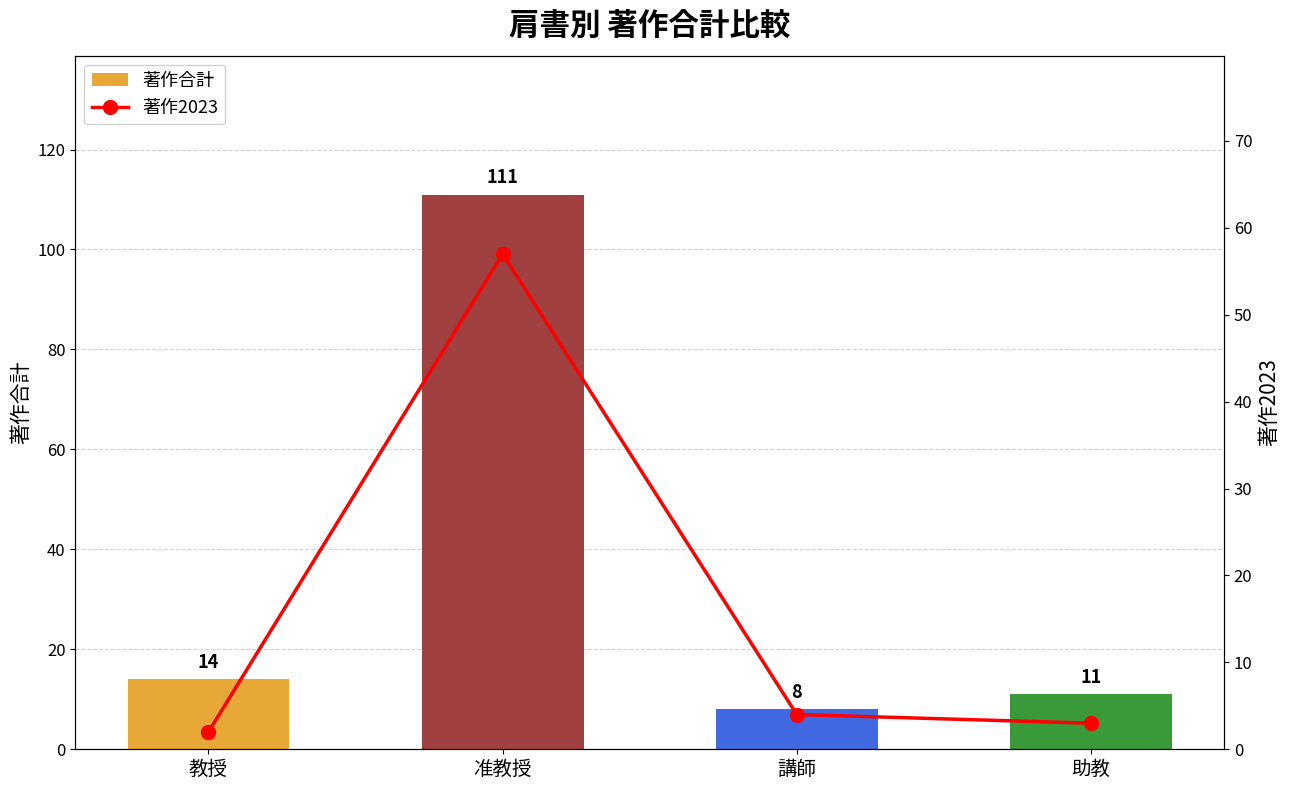

How many categories are shown in the chart?

4